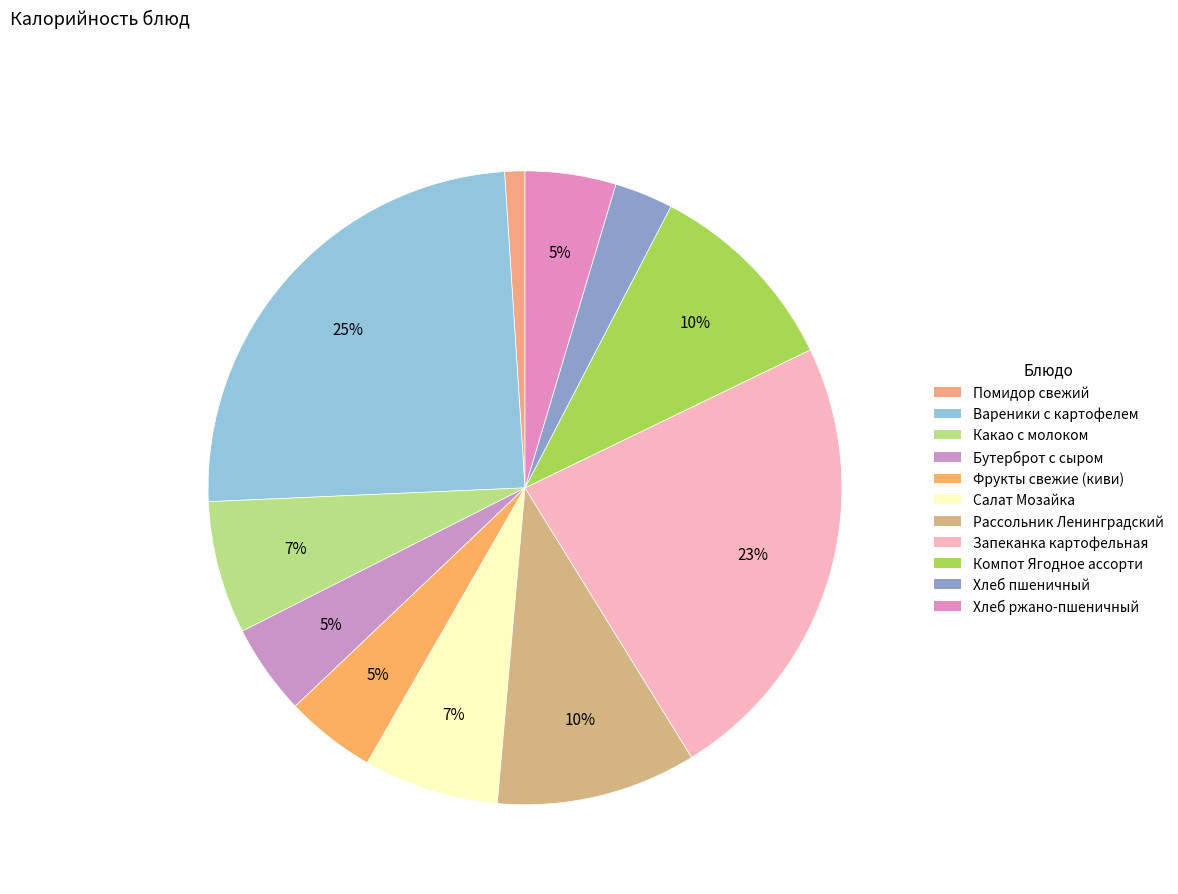

Count the number of slices in the pie.

11